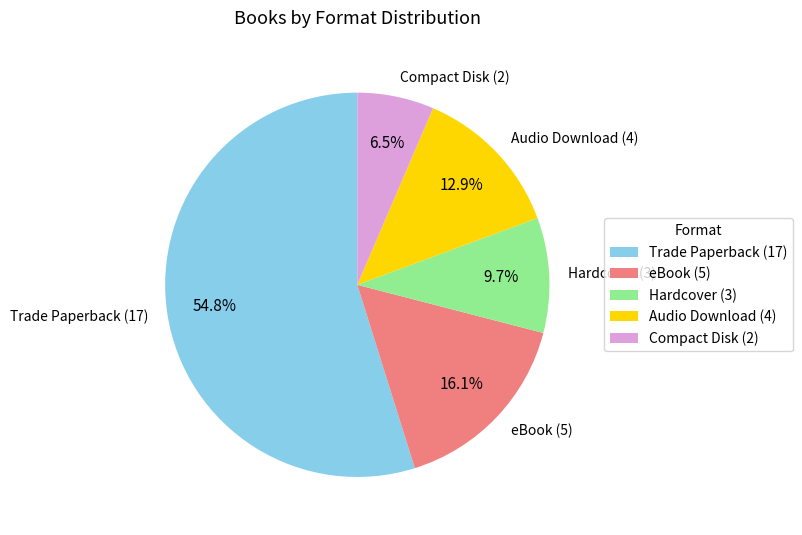

How many slices are in this pie chart?

5